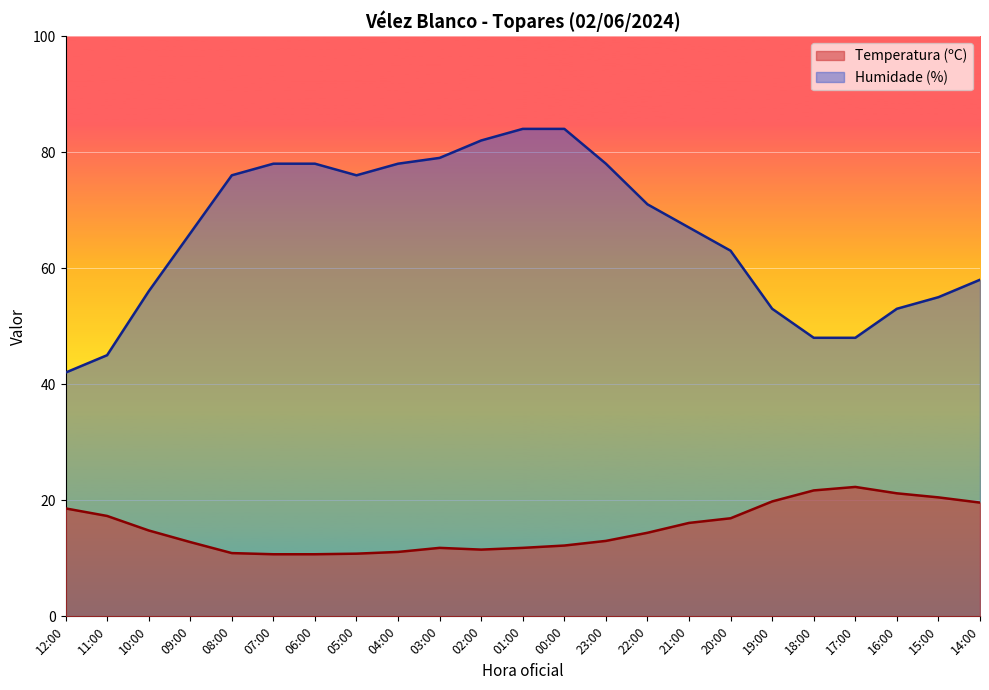

At which category does Temperatura (ºC) reach its first local valley?

02:00